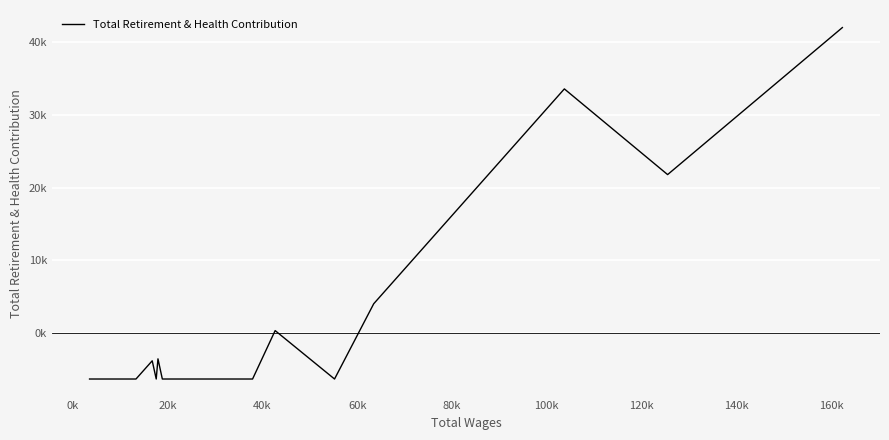

Does the chart display data point markers on the line(s)?

No